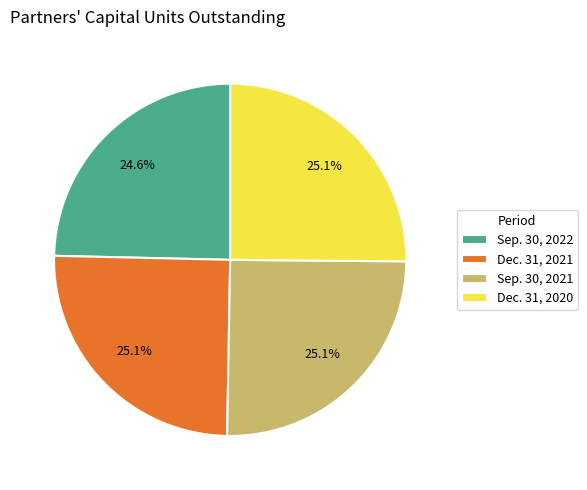

Does any single category account for the majority?

No